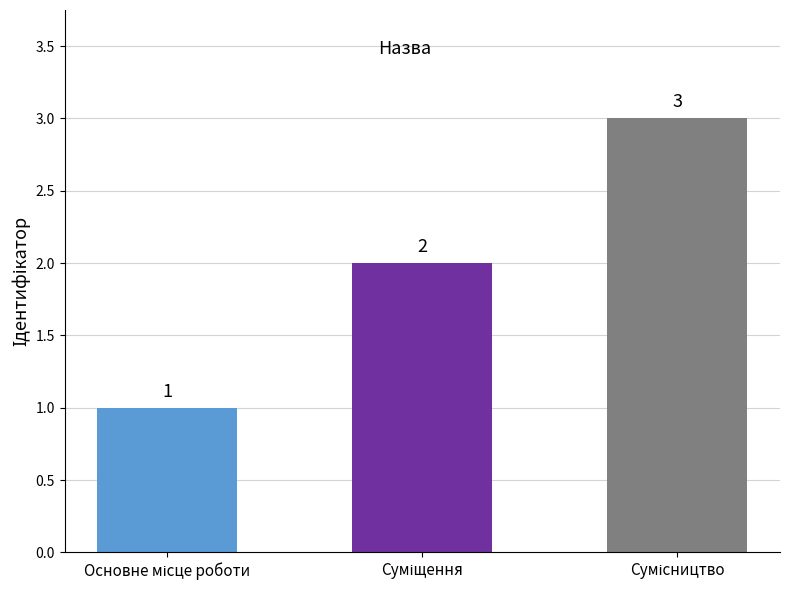

What is the sum of all values?

6